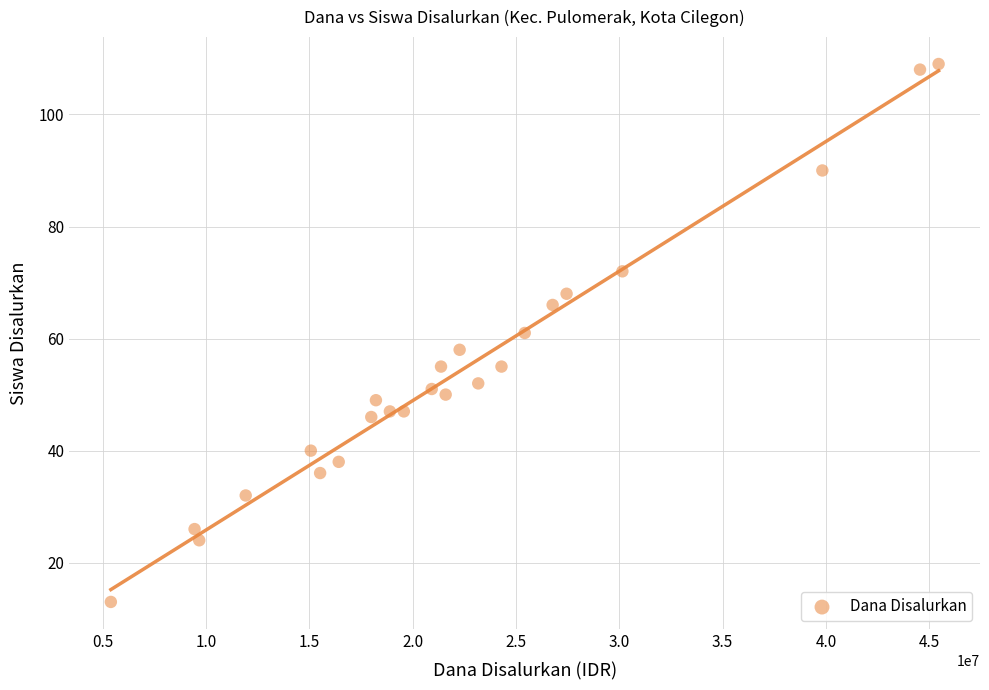

What is the range of Y values (max minus min)?

96